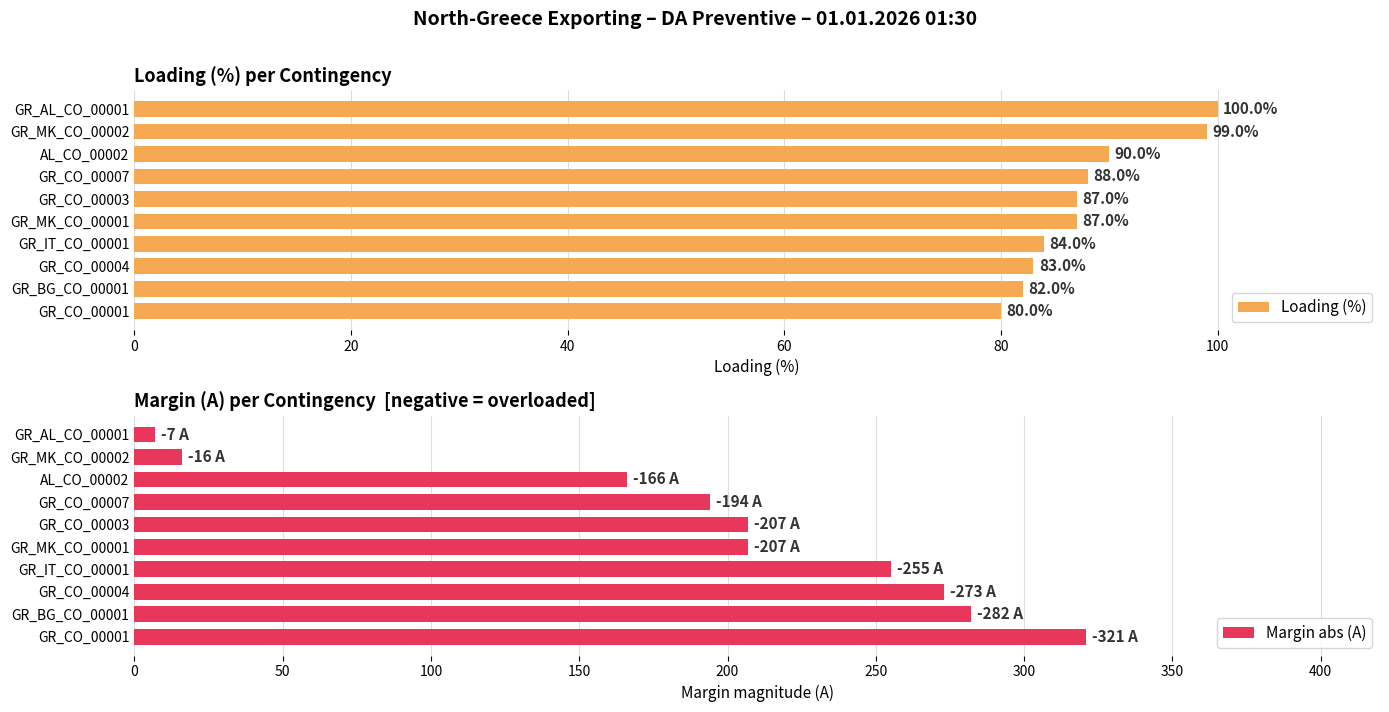

List the series in order of their overall mean, highest first.

Margin abs (A), Loading (%)